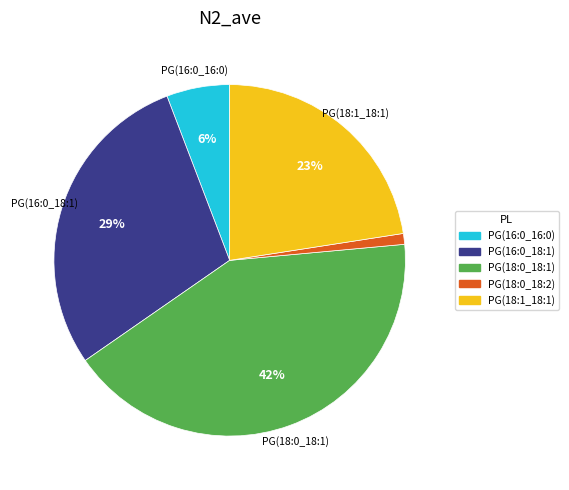

To the nearest percent, what portion does PG(18:1_18:1) represent?

23%